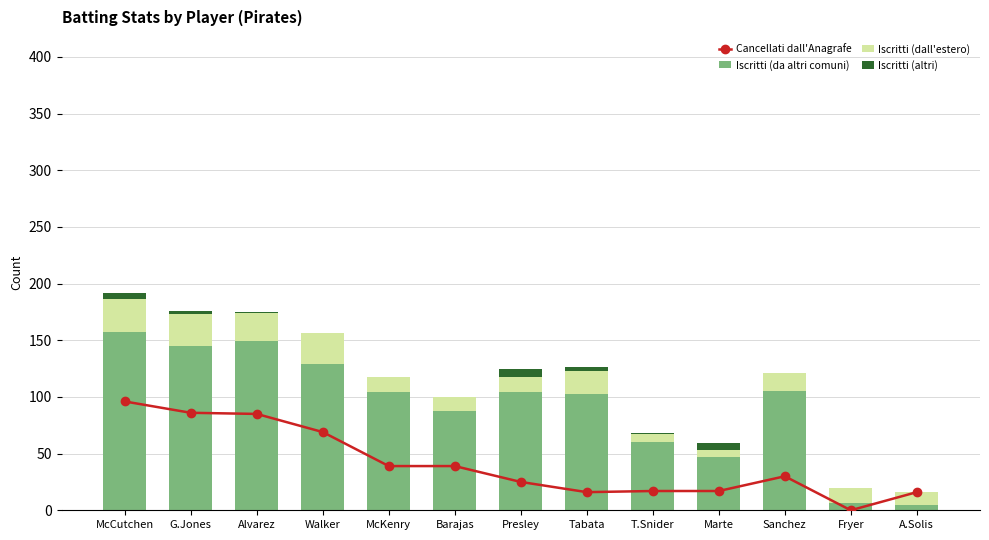

At which category does the chart reach its peak across all series?

McCutchen